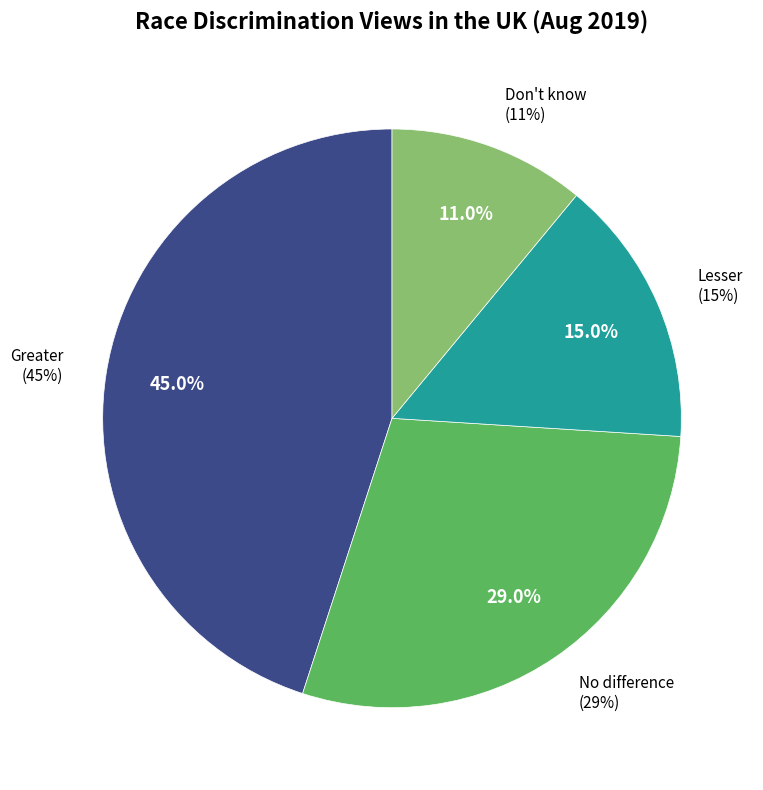

Does Lesser represent more than half of the total?

No